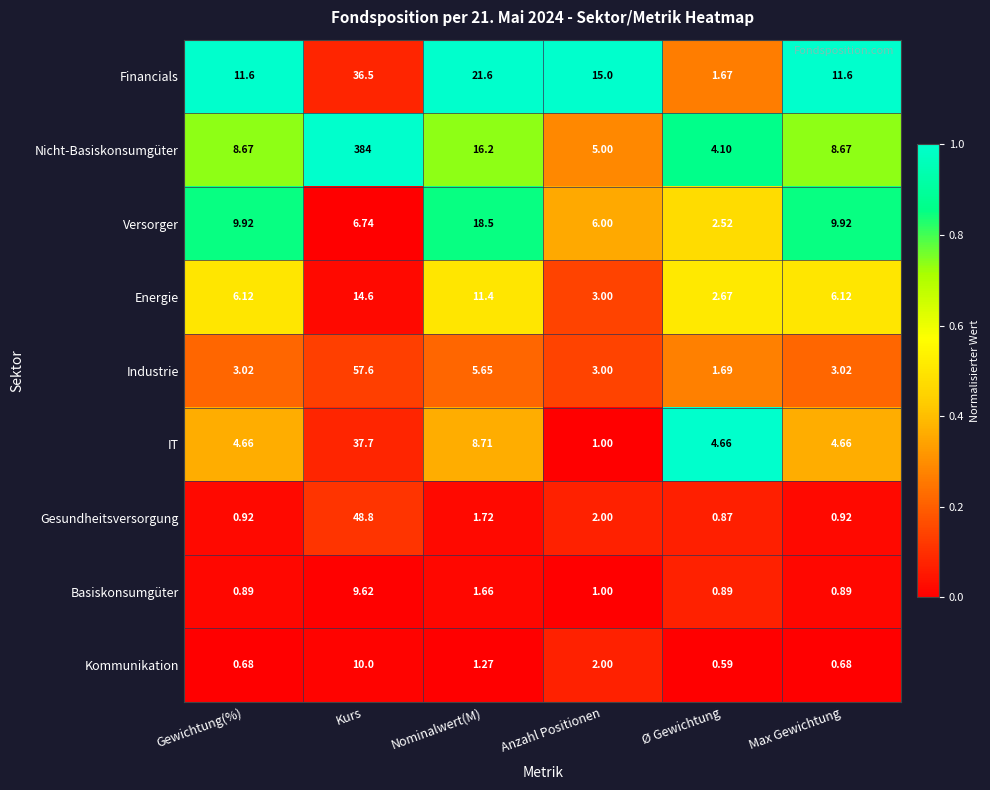

How many categories are shown in the chart?

6